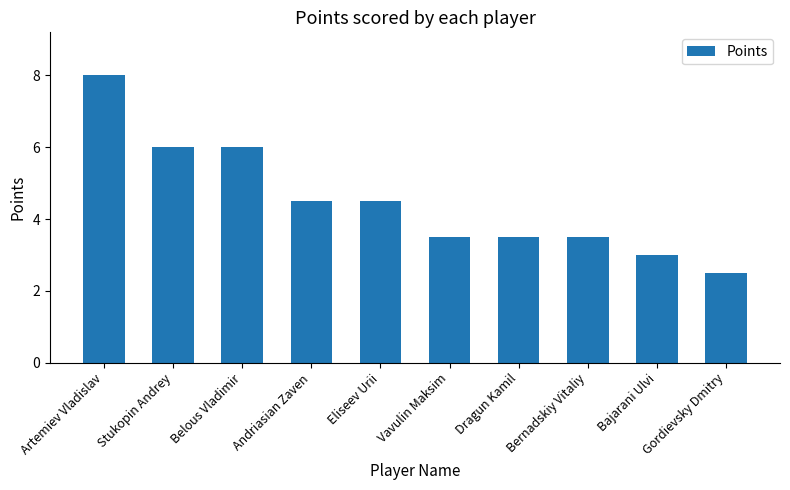

What is the difference between the second highest and minimum values?

3.5